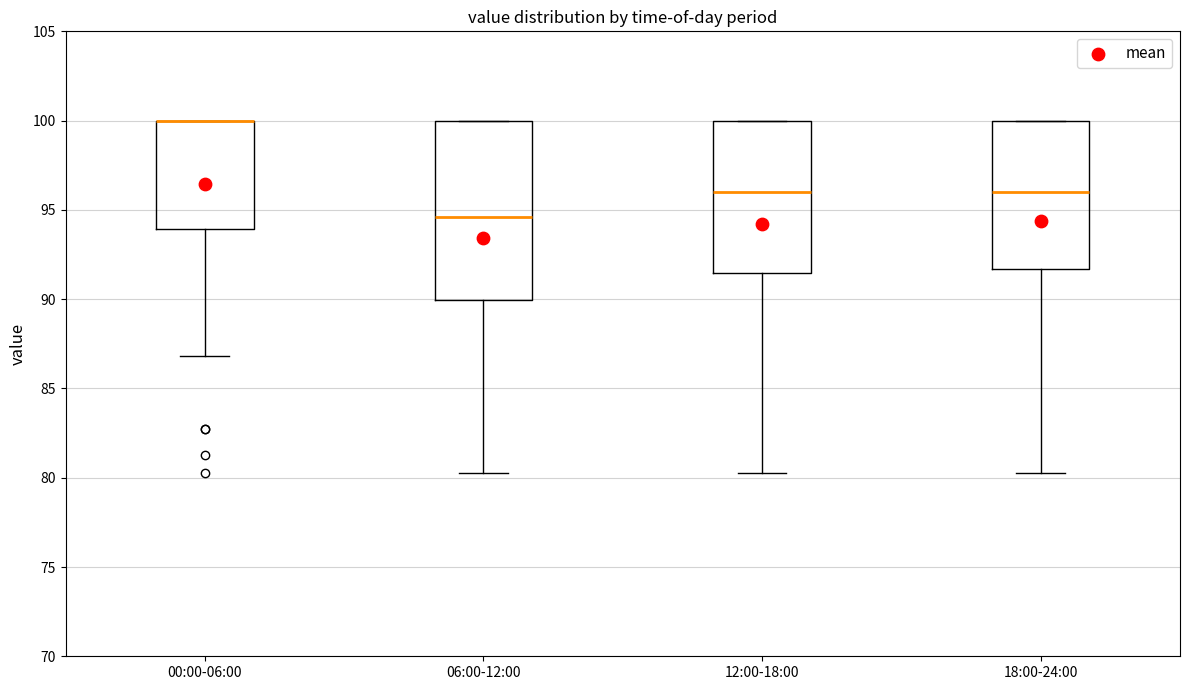

Reading left to right, read every box against the y-axis: the position of its median line, the range the box covers, and the ends of its whiskers. The values are not printed on the chart, so give them approximately, as read against the axis.

00:00-06:00: median 100.0 (drawn on the box's upper edge), box 94.0 to 100.0, whiskers 87.0 to 100.0
06:00-12:00: median 94.5, box 90.0 to 100.0, whiskers 80.5 to 100.0
12:00-18:00: median 96.0, box 91.5 to 100.0, whiskers 80.5 to 100.0
18:00-24:00: median 96.0, box 91.5 to 100.0, whiskers 80.5 to 100.0